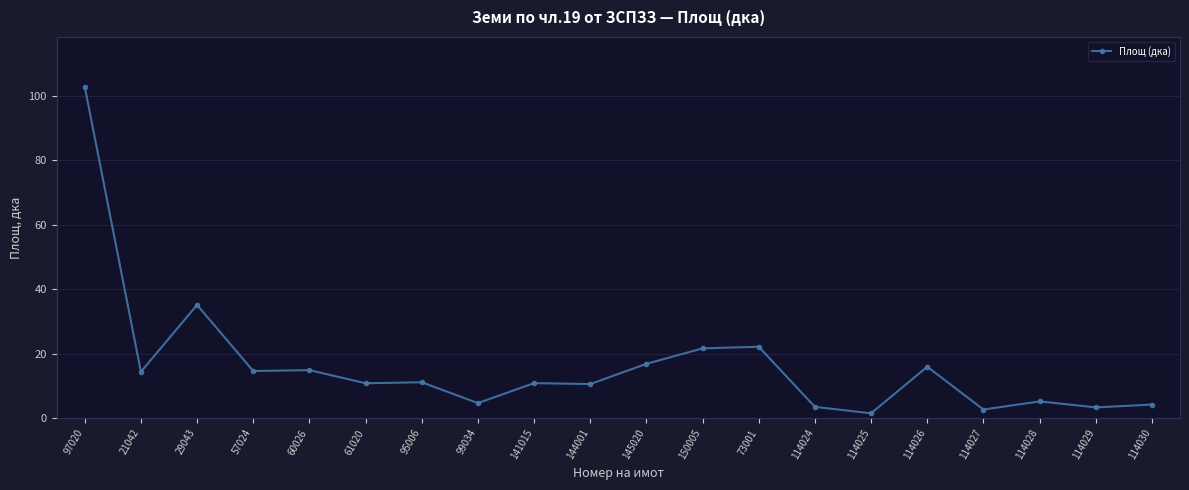

True or false: there are more than 2 points higher than both neighbors.

True